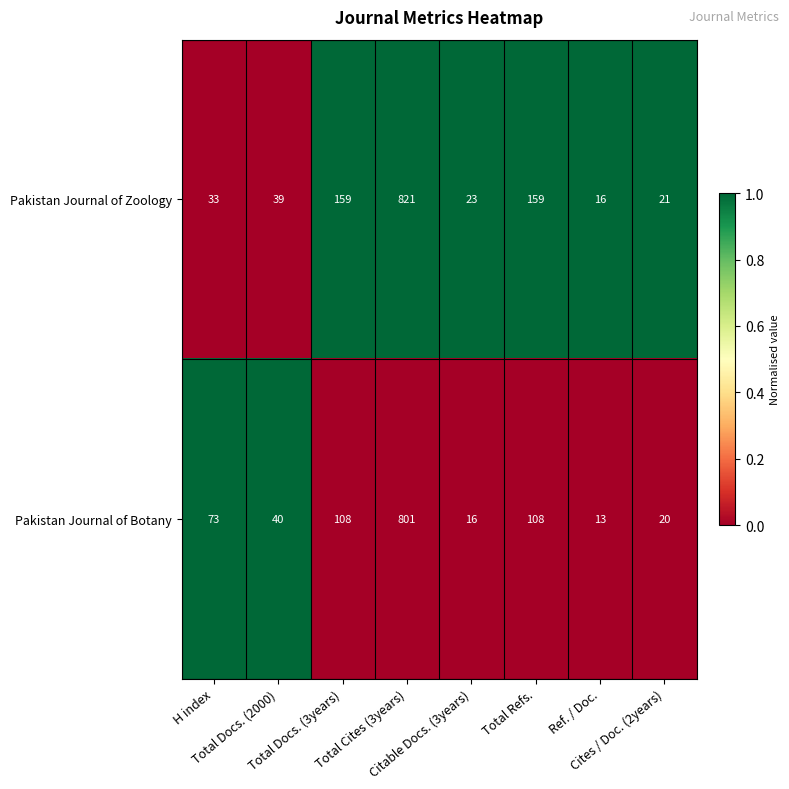

What is the maximum value for Pakistan Journal of Botany?

801